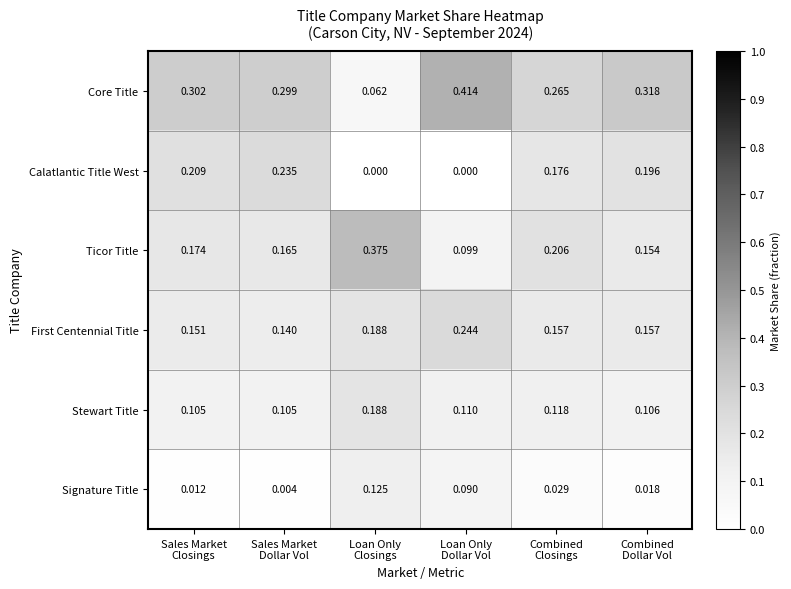

Which series has the largest range (max minus min)?

Core Title